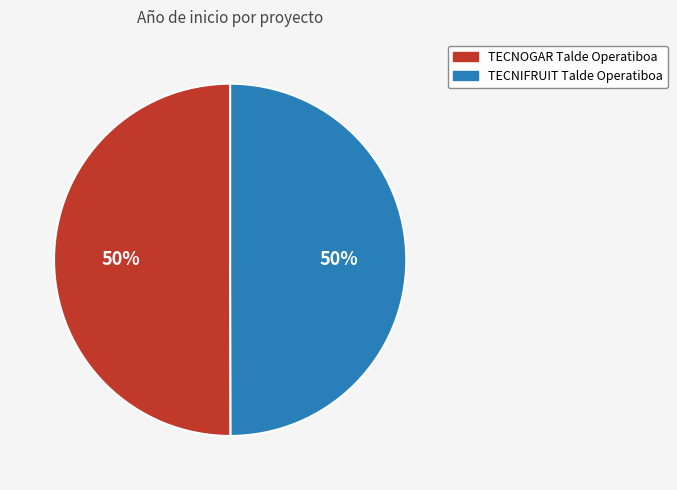

Is the sum of TECNOGAR Talde Operatiboa and TECNIFRUIT Talde Operatiboa greater than half?

Yes